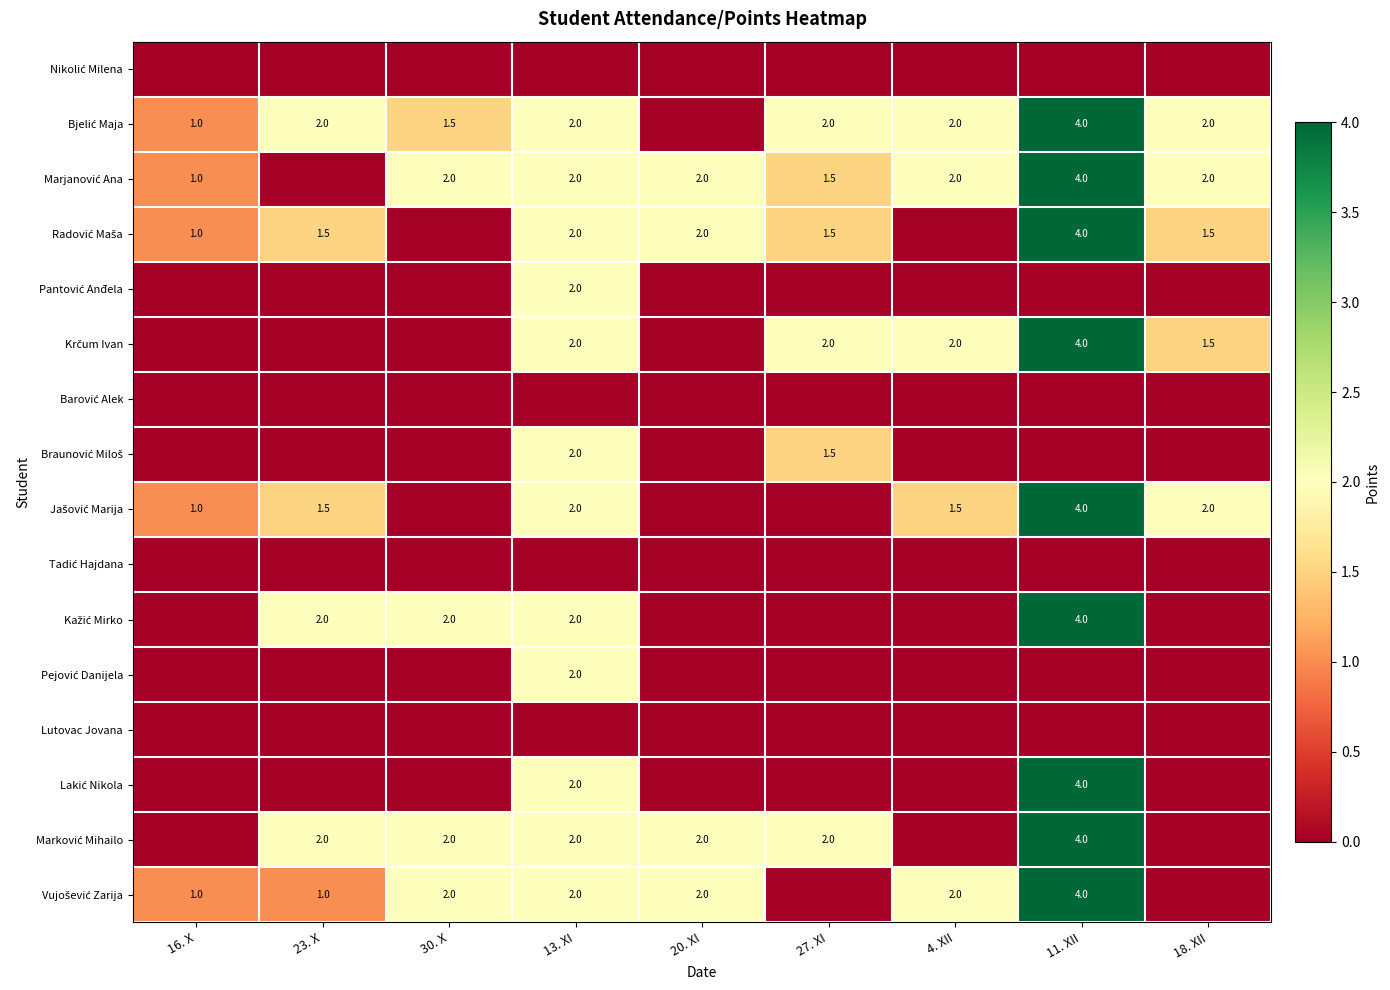

Which category has the highest value across all series?

11. XII